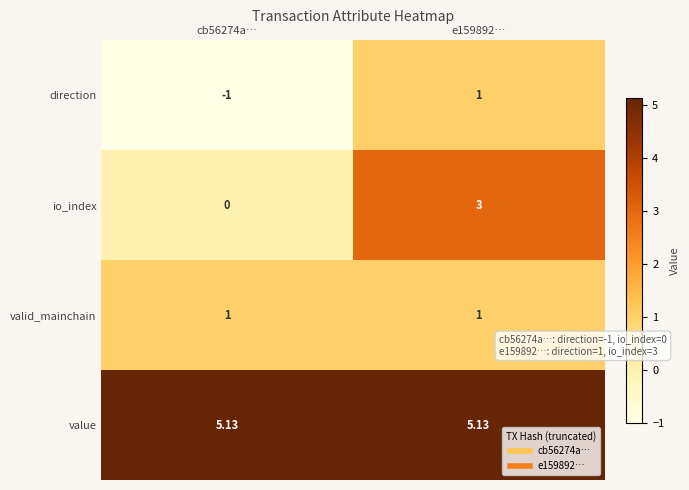

At cb56274a…, list the series in order from smallest to largest.

direction, io_index, valid_mainchain, value